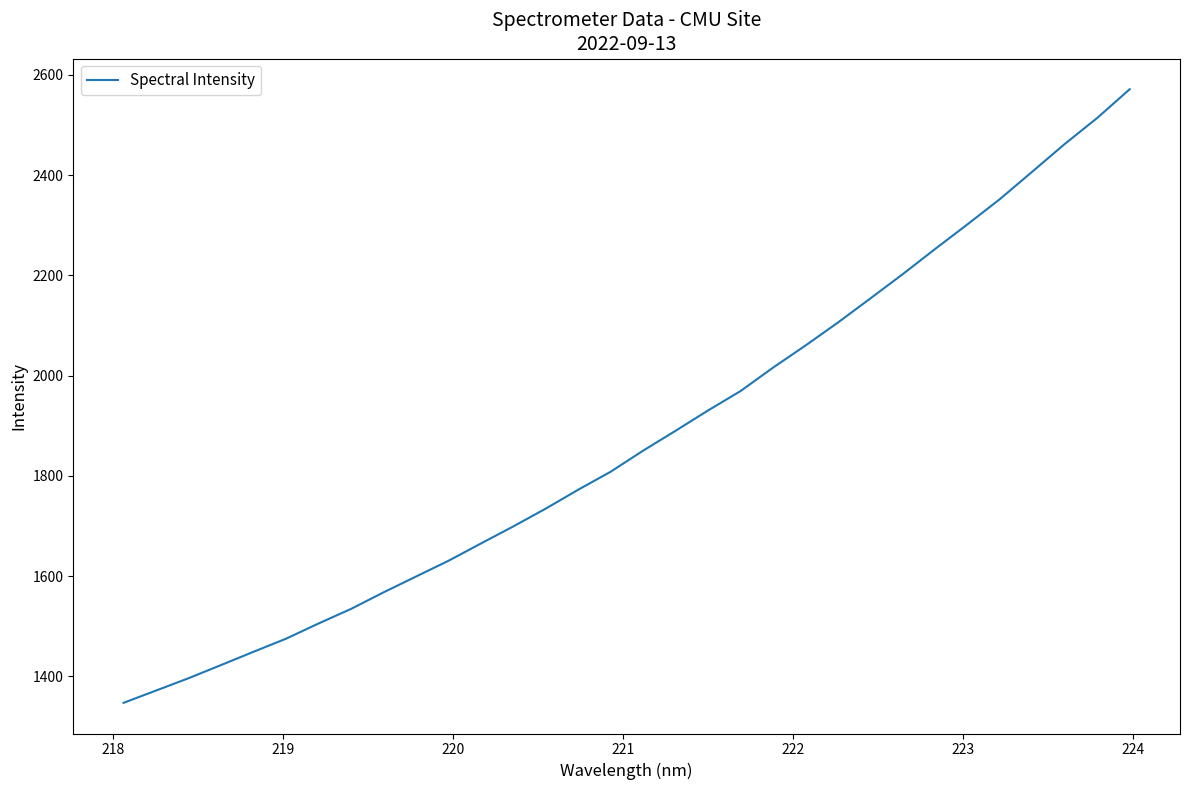

What is the greatest value displayed?

2571.4